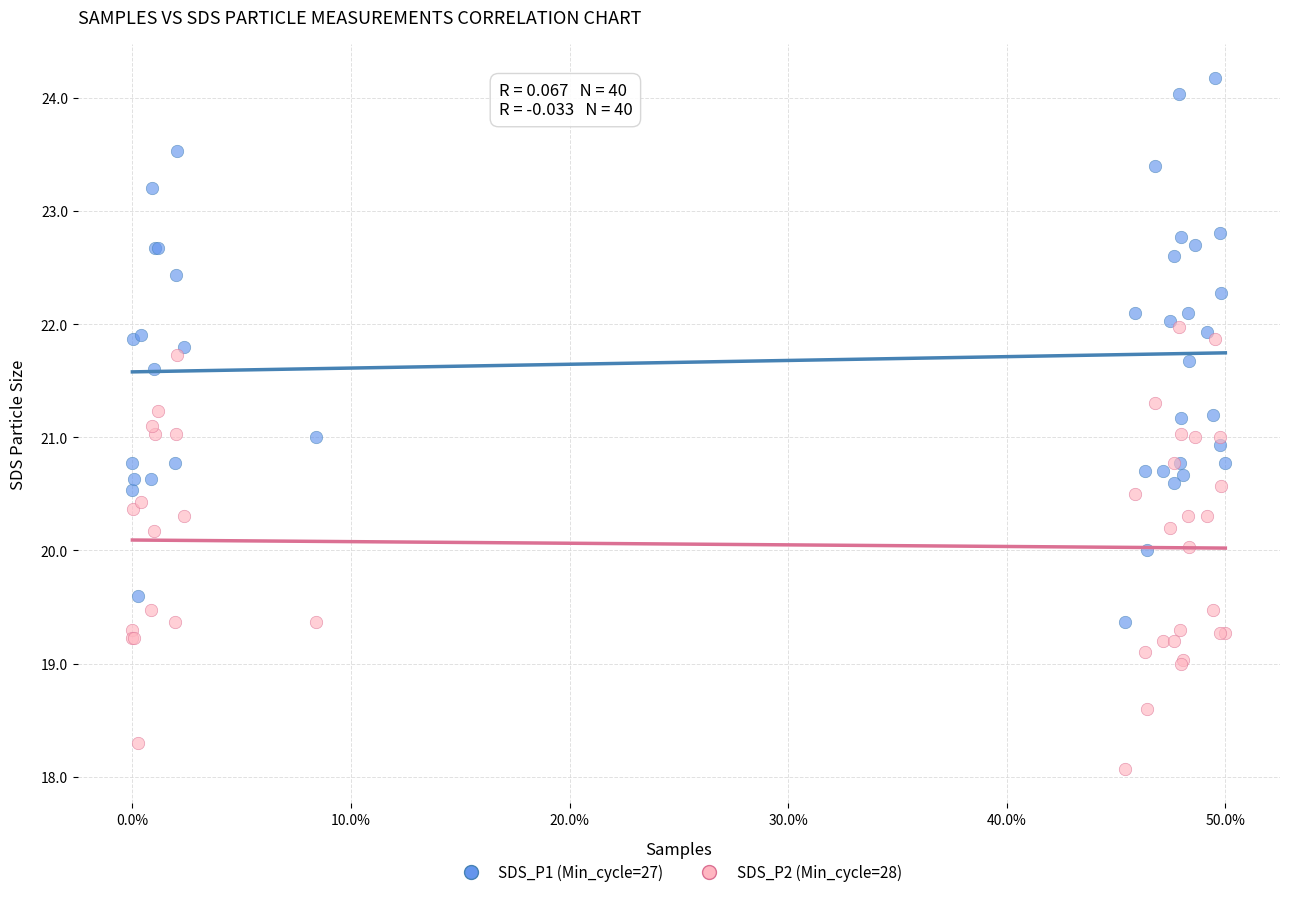

Which series reaches the maximum Y coordinate?

SDS_P1 (Min_cycle=27)